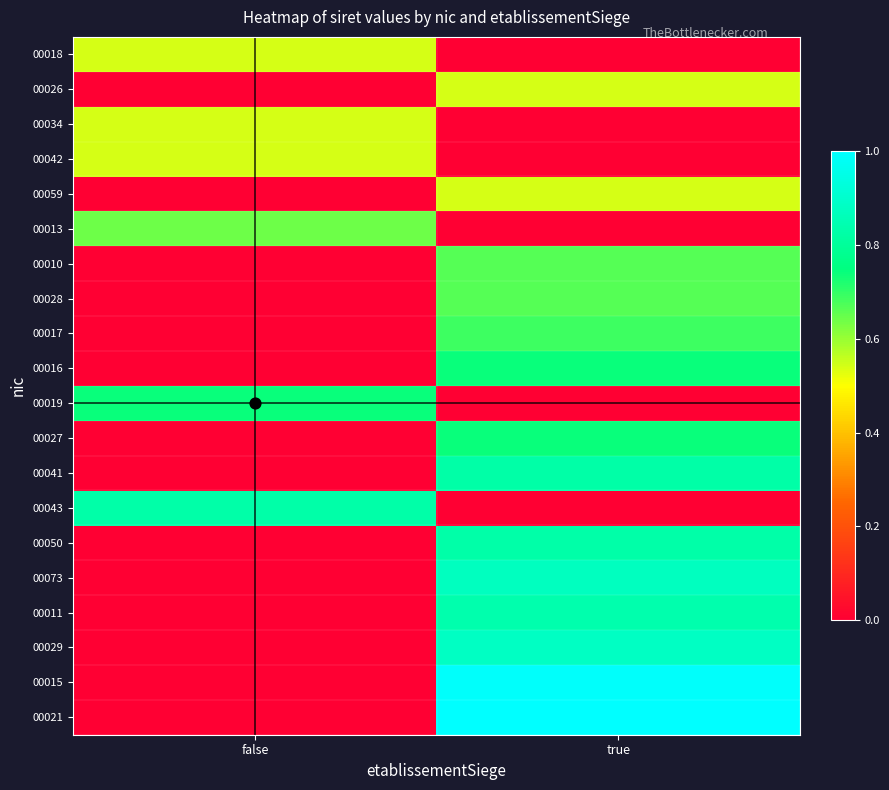

Which series has the largest total across all categories?

00021